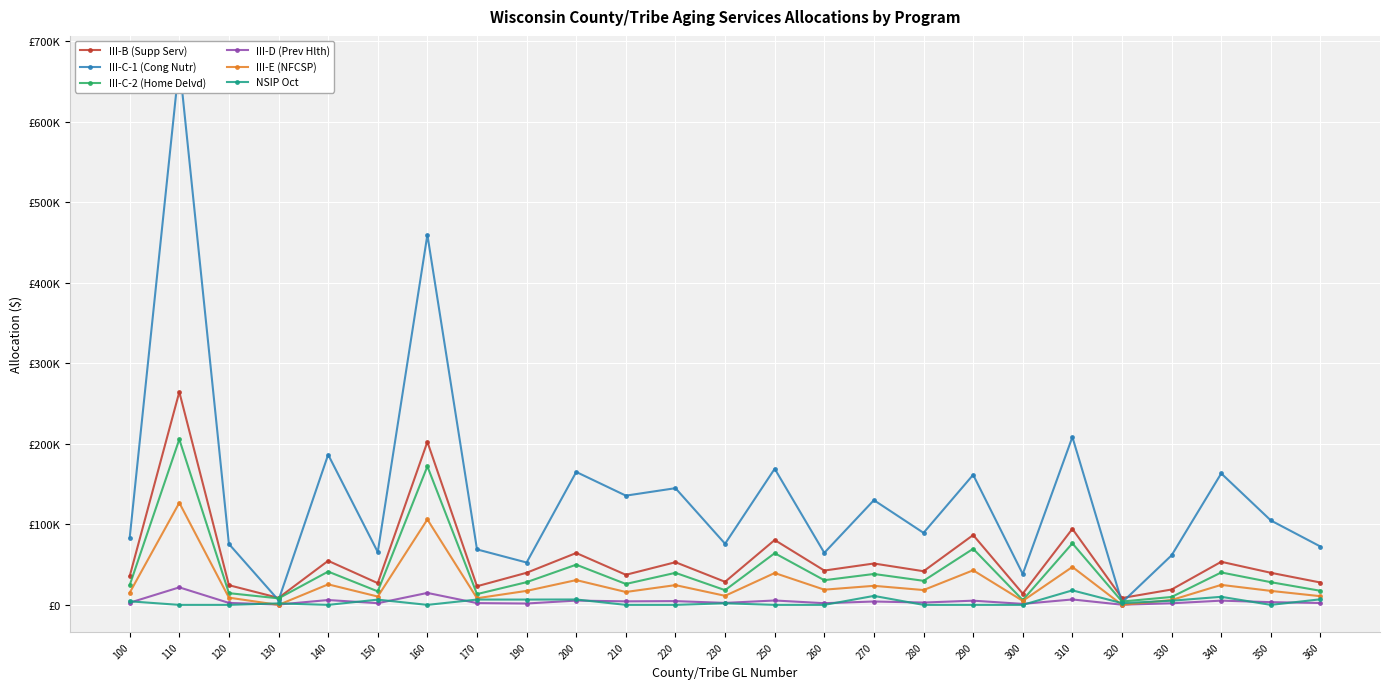

How many interior local peaks does the III-D (Prev Hlth) series have?

10